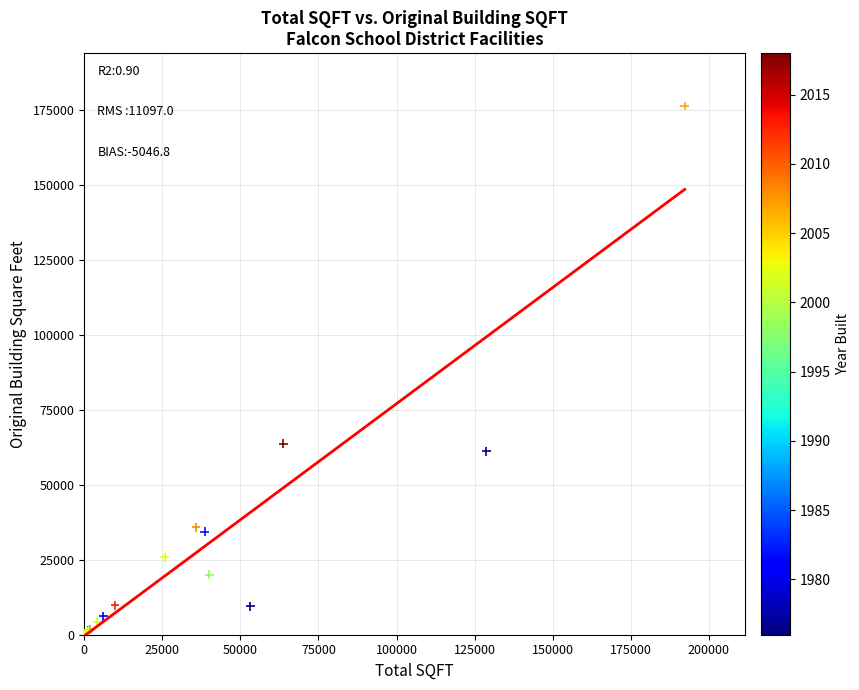

What Y value in the scatter plot is closest to 88344?

63780